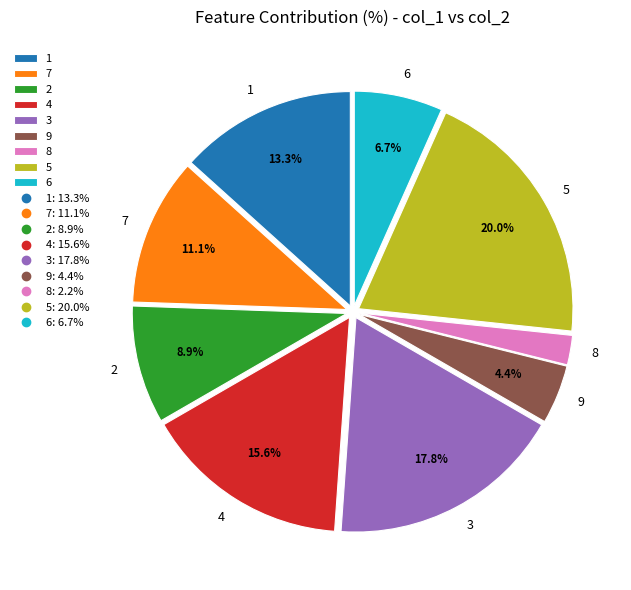

How many segments does this pie chart have?

9